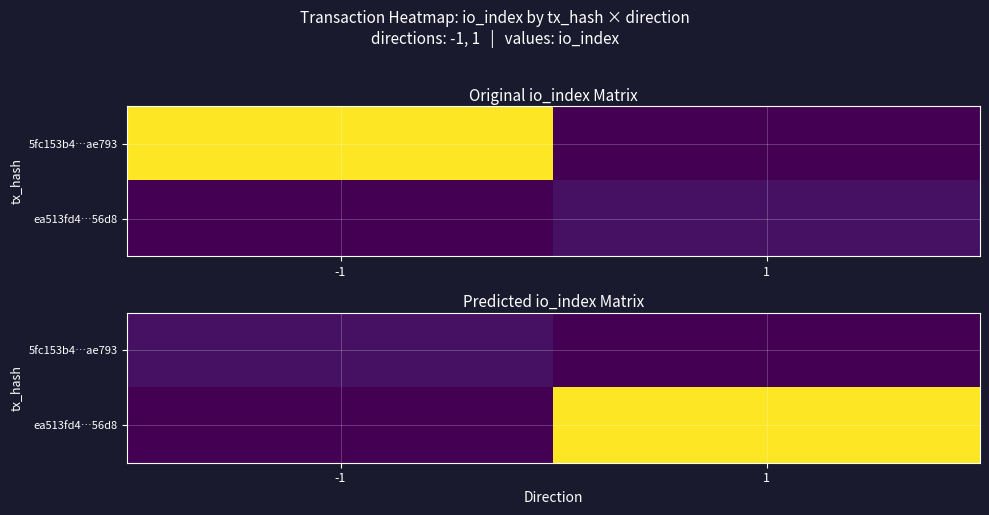

How many distinct data groups are displayed?

2